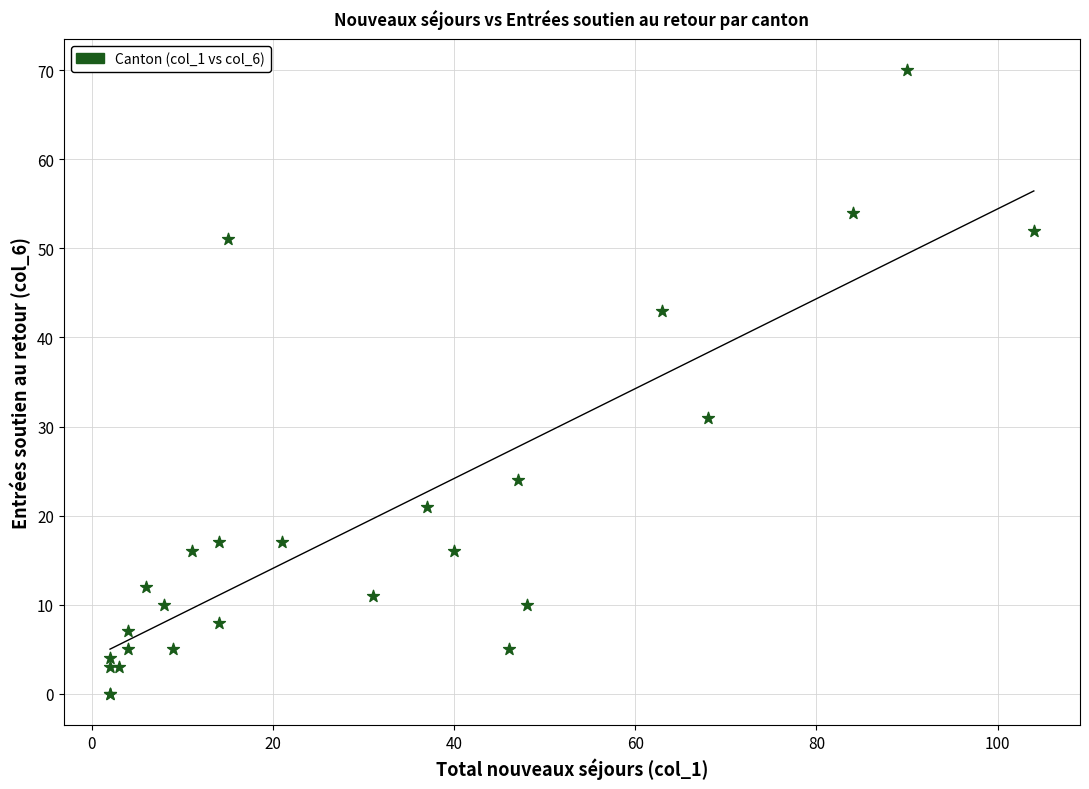

What Y value in the scatter plot is closest to 35?

31